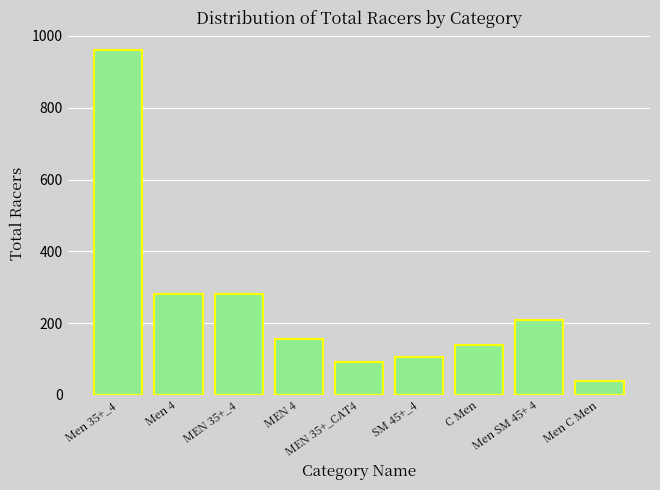

At which category does the chart reach its minimum across all series?

Men C Men